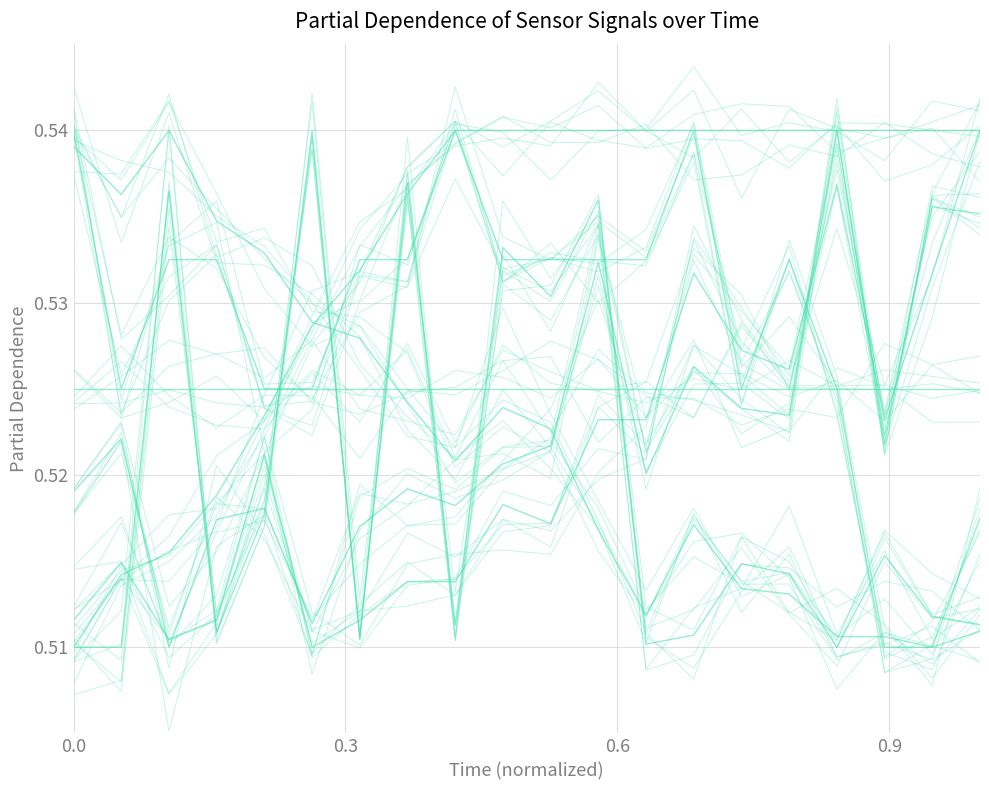

At how many categories does at least one series exceed 0?

20